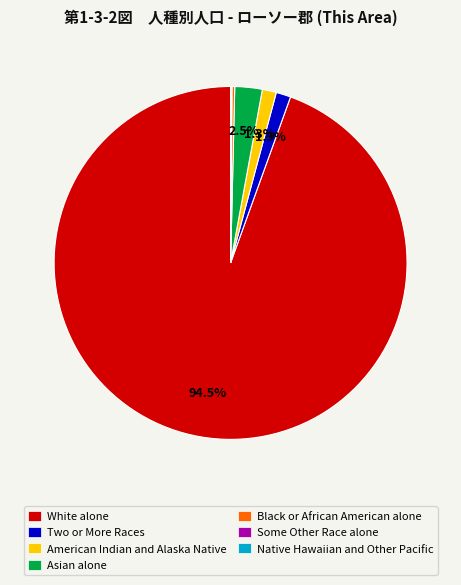

Which slice is the largest?

White alone